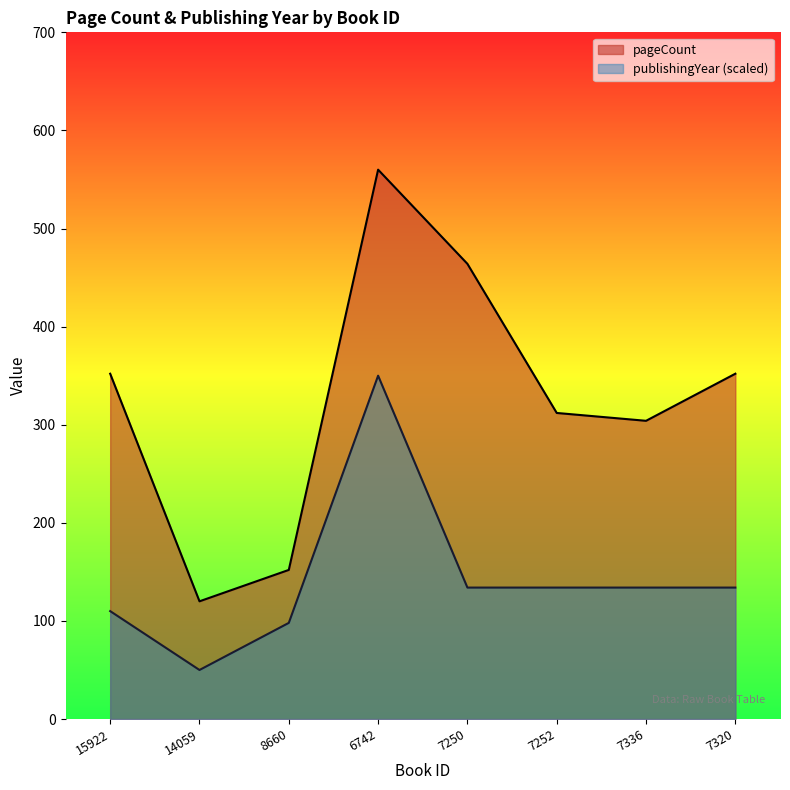

At which category does publishingYear reach its first local peak?

6742